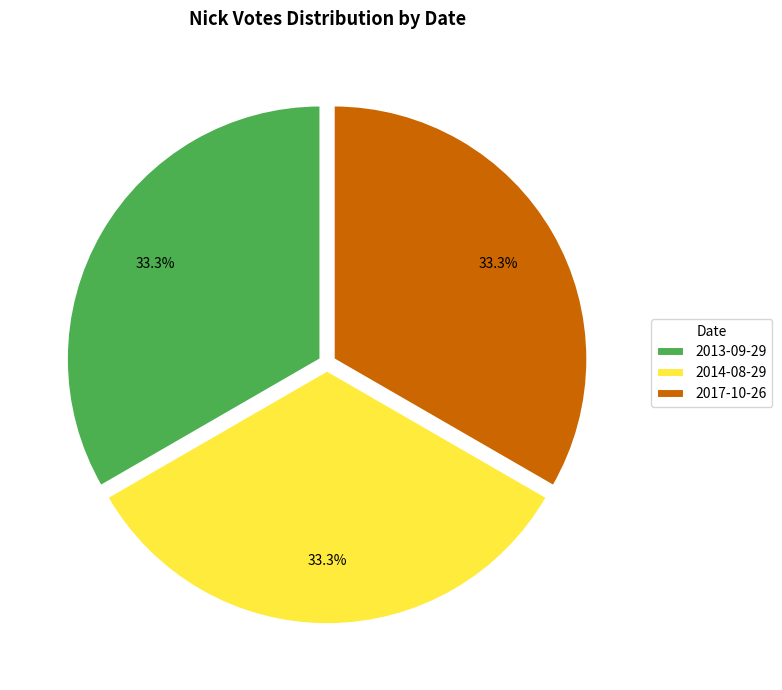

What portion of the pie excludes 2014-08-29?

66.7%